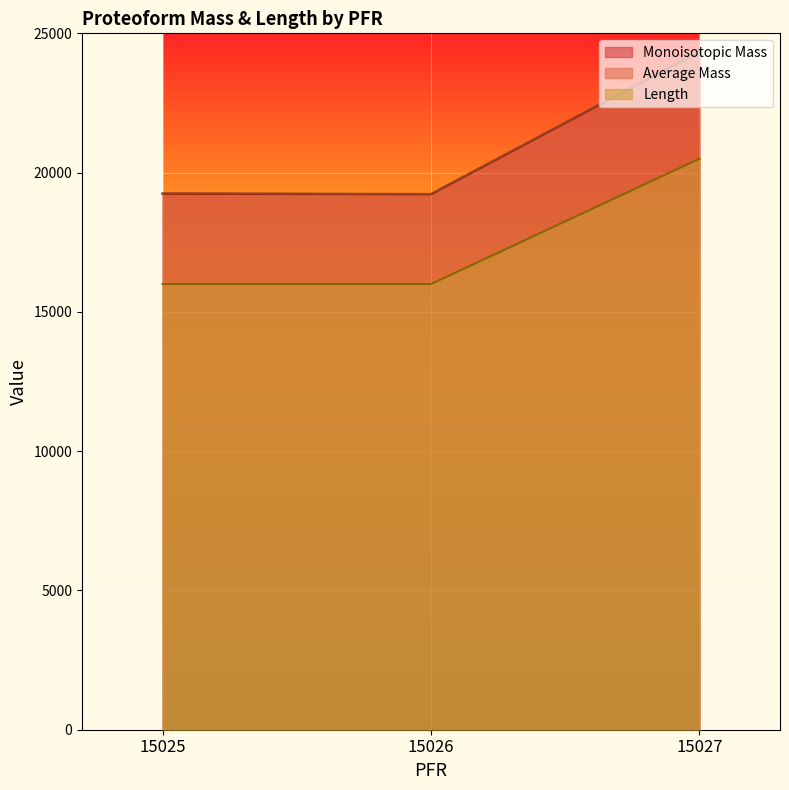

What is the difference between the highest and lowest values at 15026?

3235.2